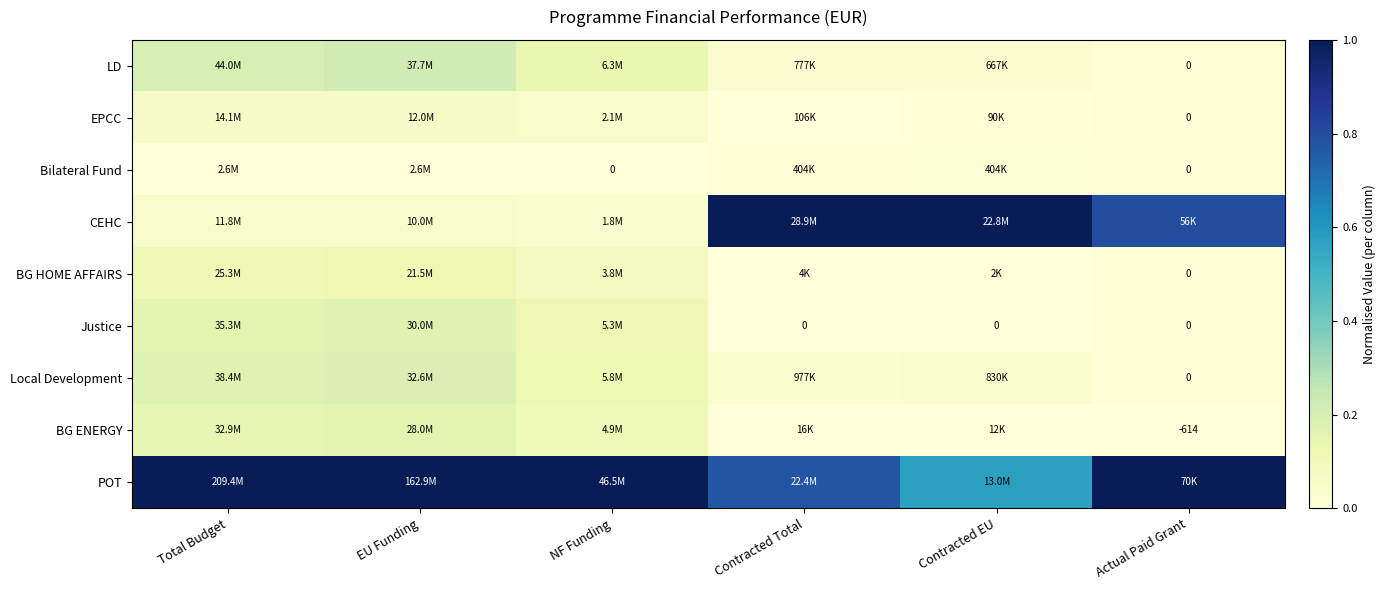

How many data points in BG ENERGY are above 0?

5